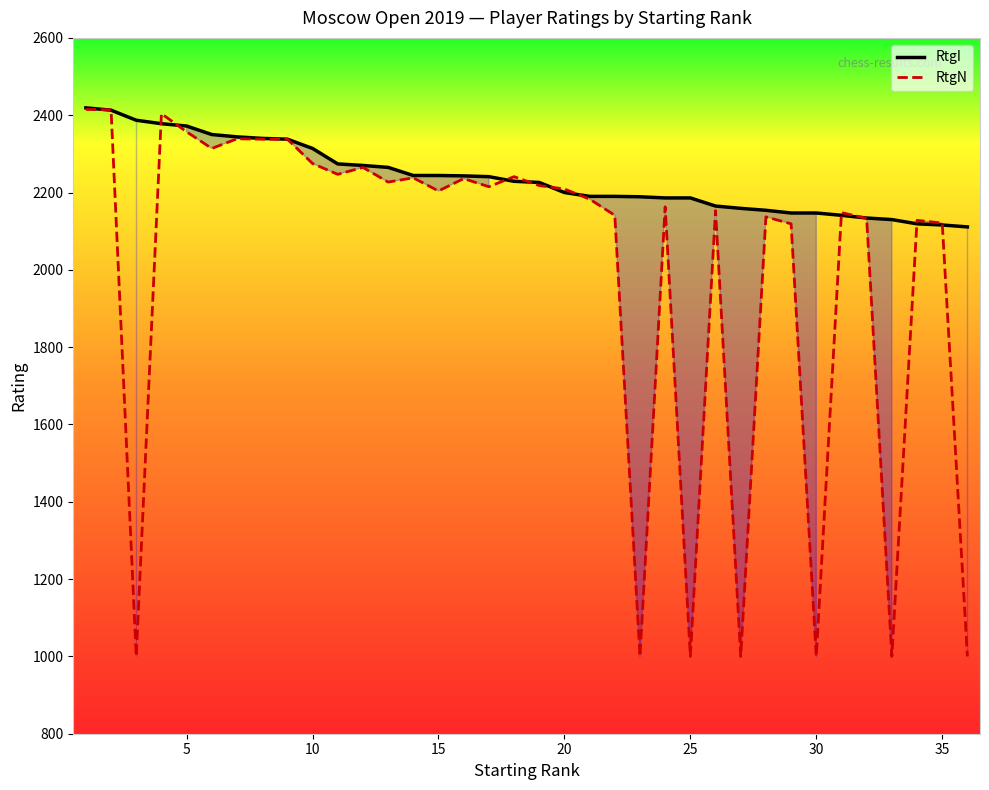

Reading left to right, what are all the values shown in this chart?

RtgI: 2419	2413	2387	2378	2372	2350	2344	2340	2338	2314	2274	2270	2265	2244	2244	2243	2241	2229	2226	2200	2190	2190	2189	2186	2186	2165	2159	2154	2147	2147	2141	2134	2130	2119	2116	2111
RtgN: 2415	2414	1000	2404	2357	2314	2339	2338	2338	2275	2247	2265	2227	2238	2204	2236	2215	2241	2218	2209	2183	2141	1000	2163	1000	2153	1000	2137	2119	1000	2148	2133	1000	2128	2121	1000